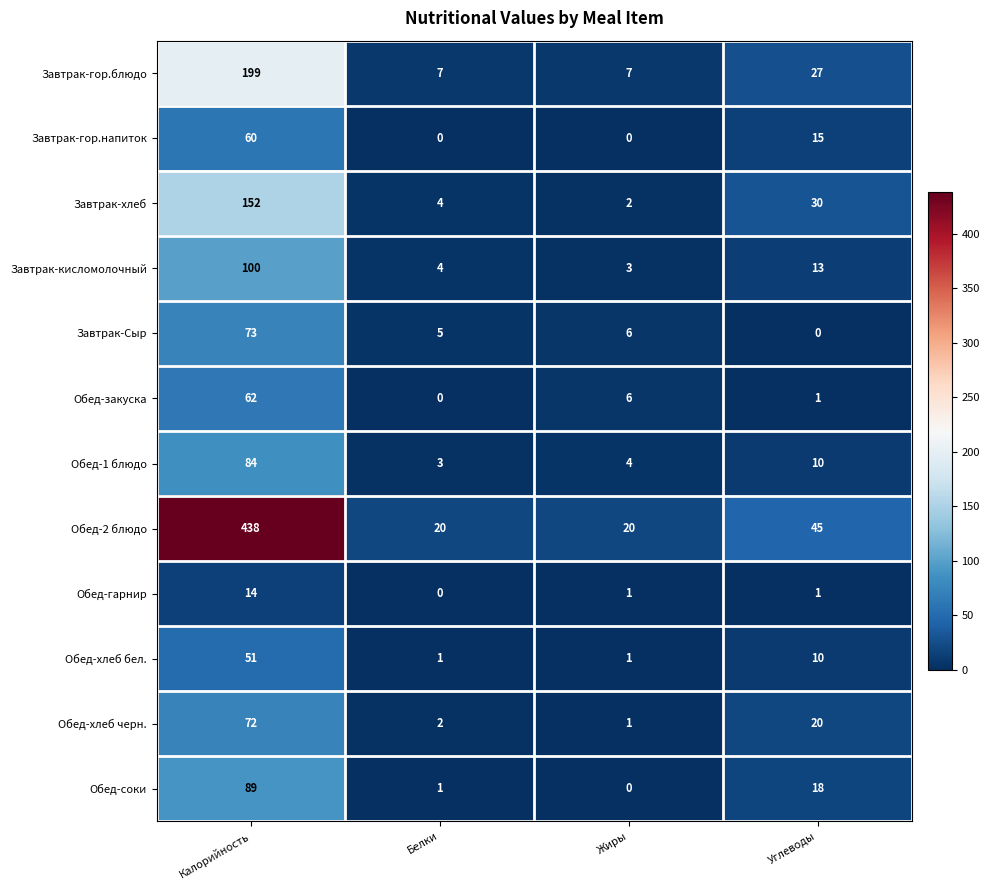

How many values in the Обед-2 блюдо series are below 45?

2